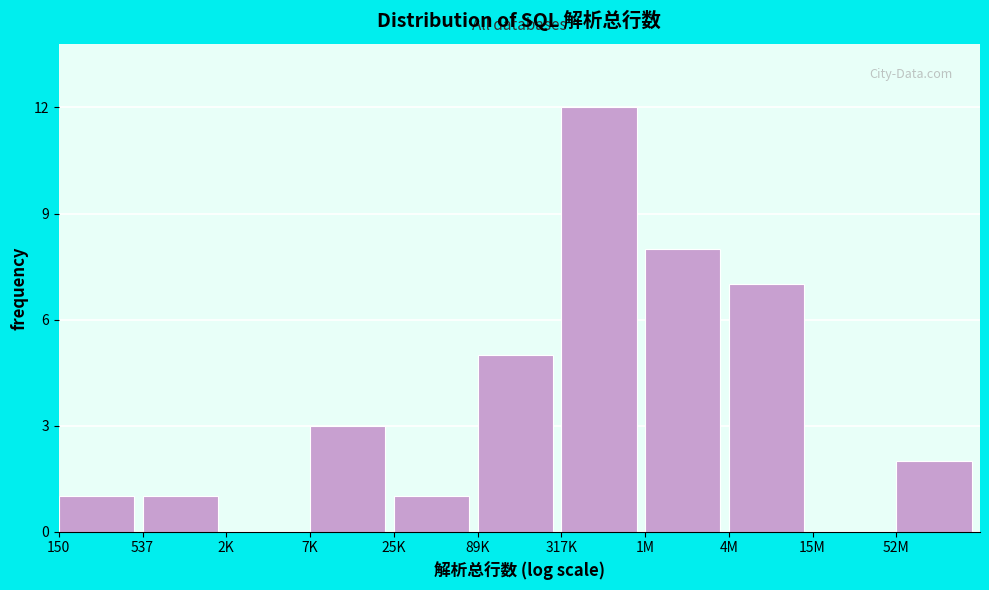

Reading left to right, extract all data points from this chart.

150=1	537=1	2K=0	7K=3	25K=1	89K=5	317K=12	1M=8	4M=7	15M=0	52M=2